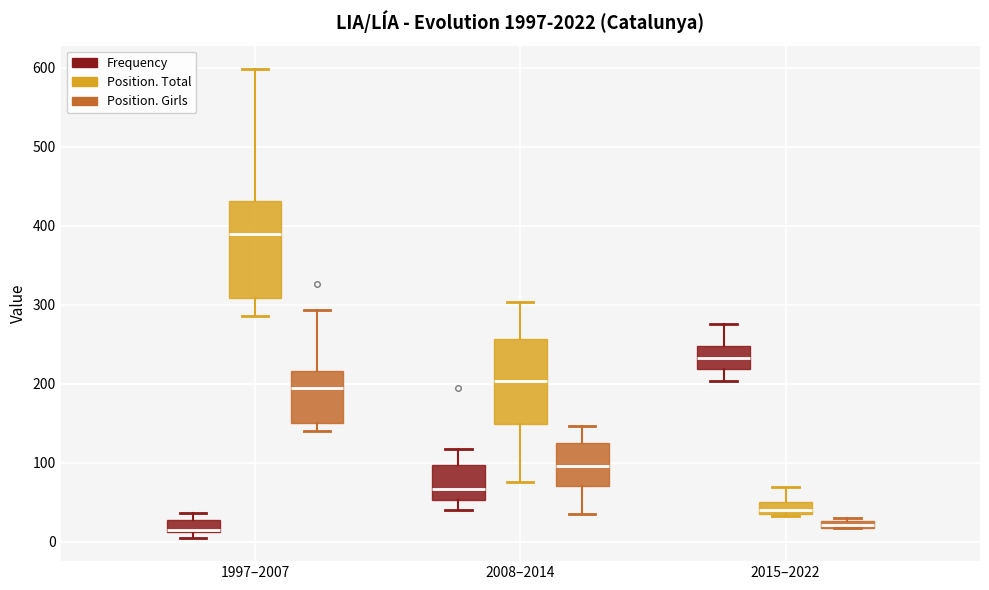

Which box's median line is the highest?

1997–2007 (Position. Total)